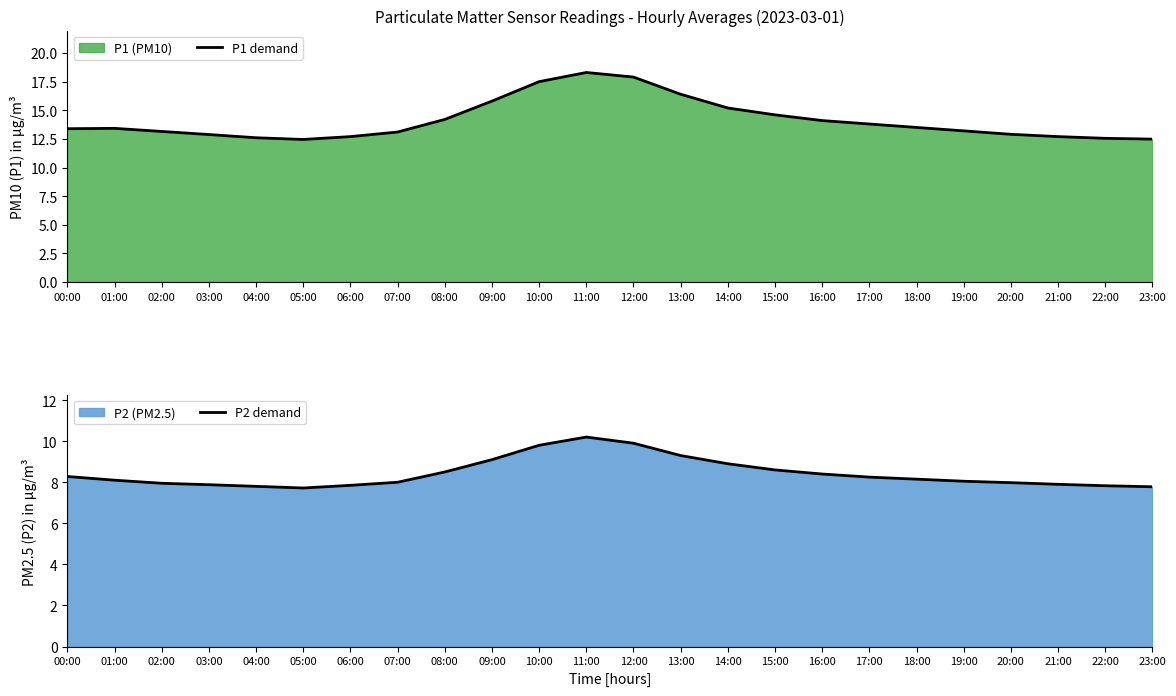

Is it true that P2 demand equals 17.1 at 12:00?

False